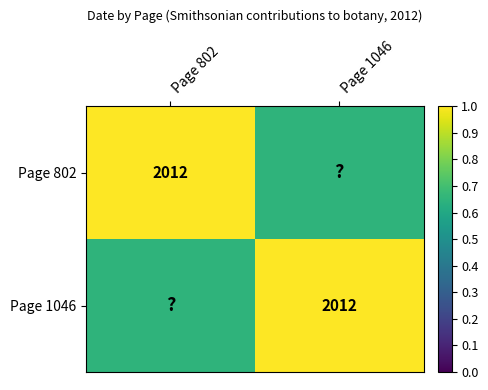

What is the spread (max minus min) of values at Page 802?

0.3